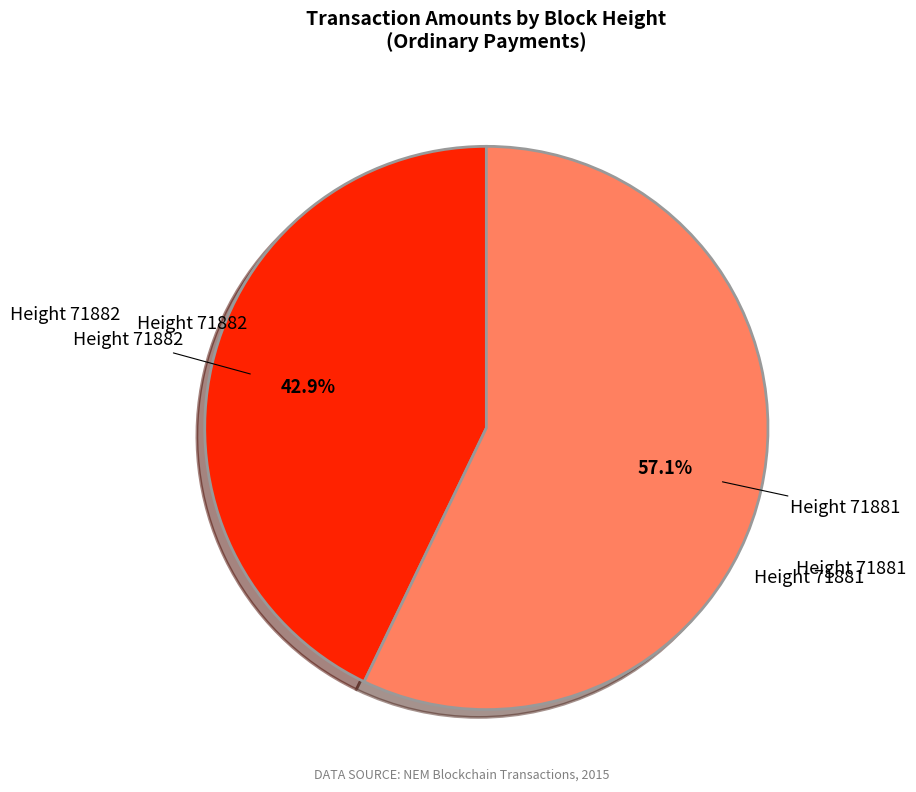

Does any single category account for the majority?

Yes